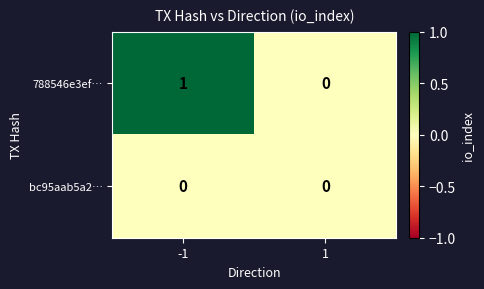

Which label corresponds to the largest value in the chart?

-1